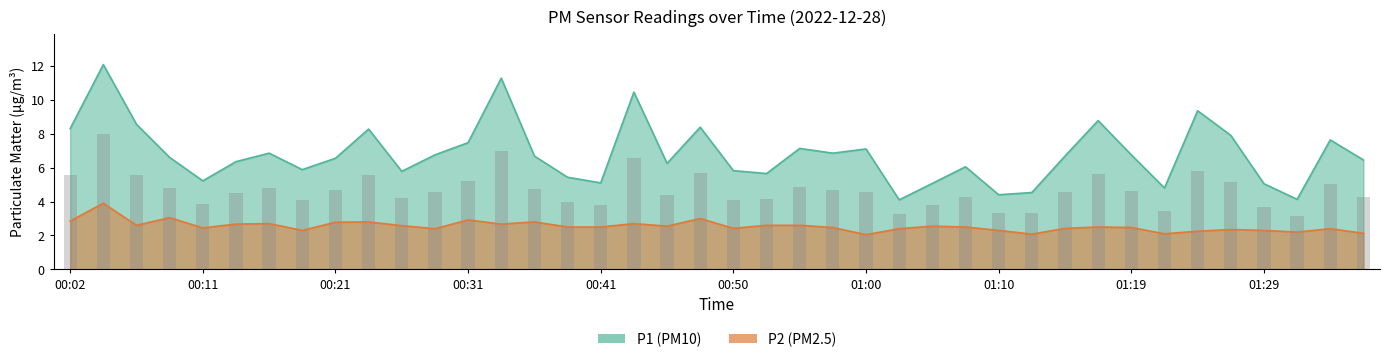

Which series has the largest range (max minus min)?

P1